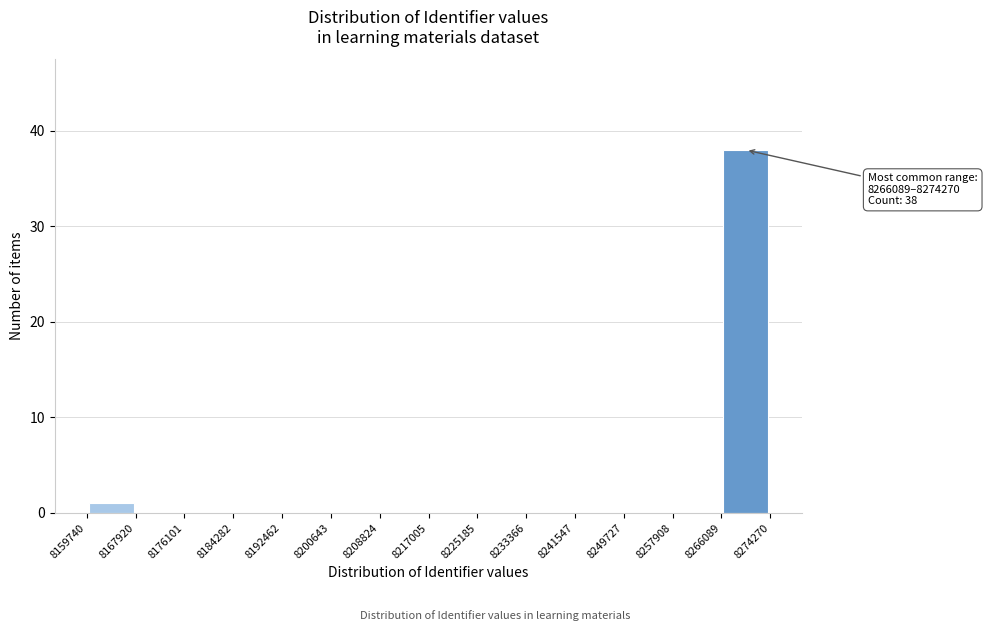

Which range on the x-axis has the tallest bar?

8266089 to 8274270